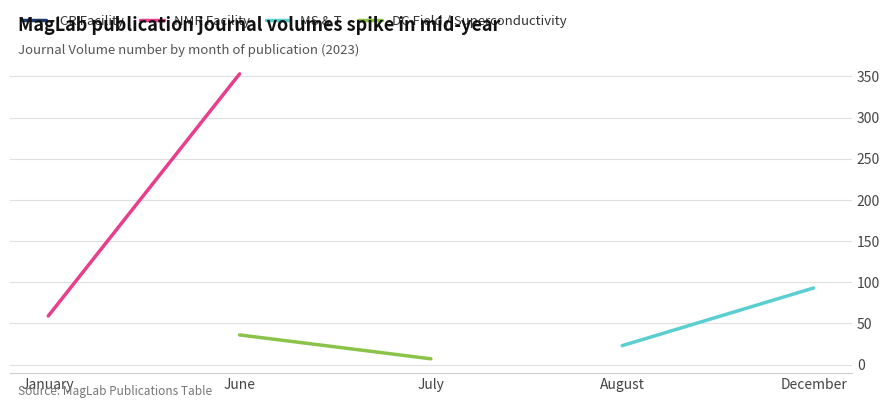

Which series changed the most between January and June?

NMR Facility